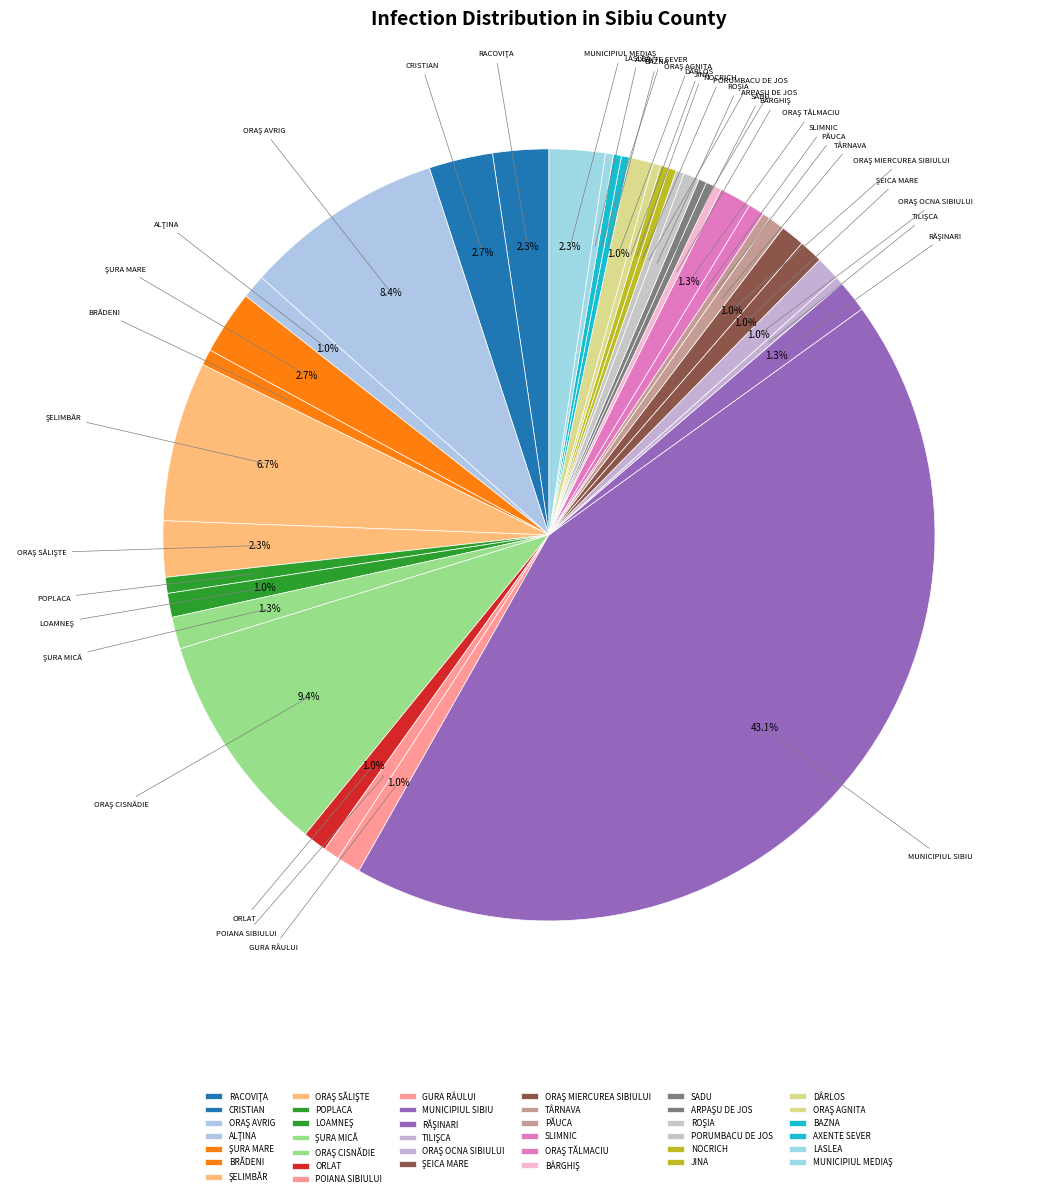

To the nearest percent, what is the combined percentage of POIANA SIBIULUI and MUNICIPIUL SIBIU?

44%